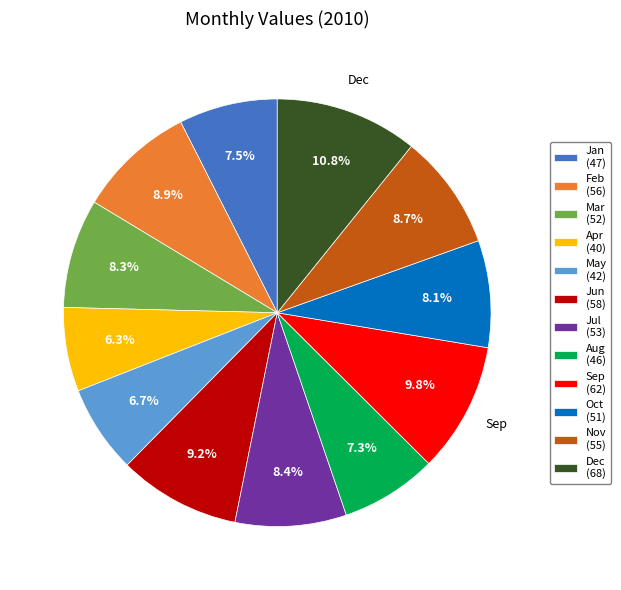

Is there any slice that represents more than half of the pie?

No